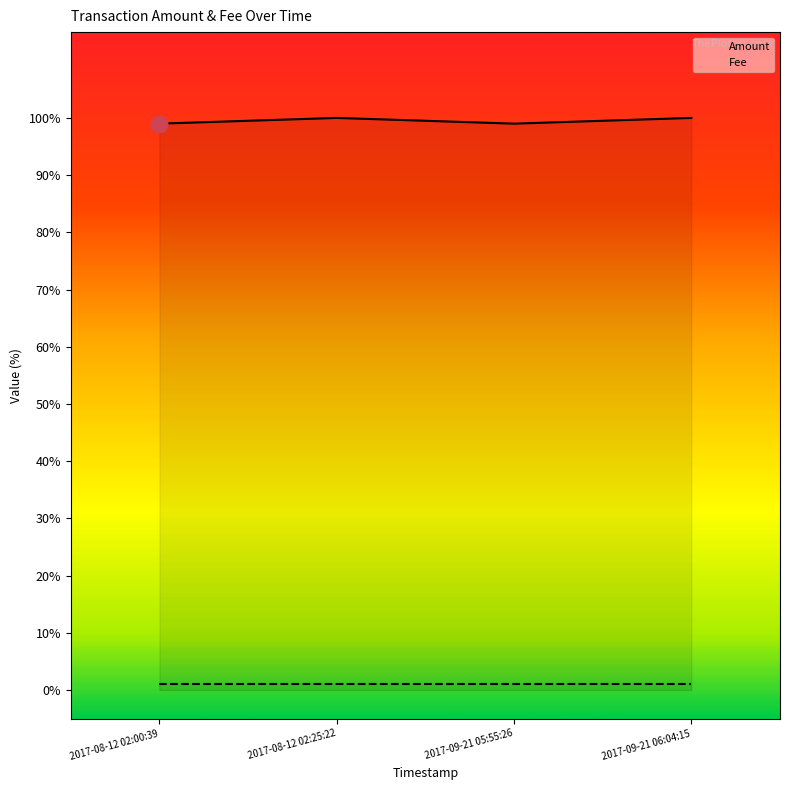

Which series has the widest spread of values?

Amount